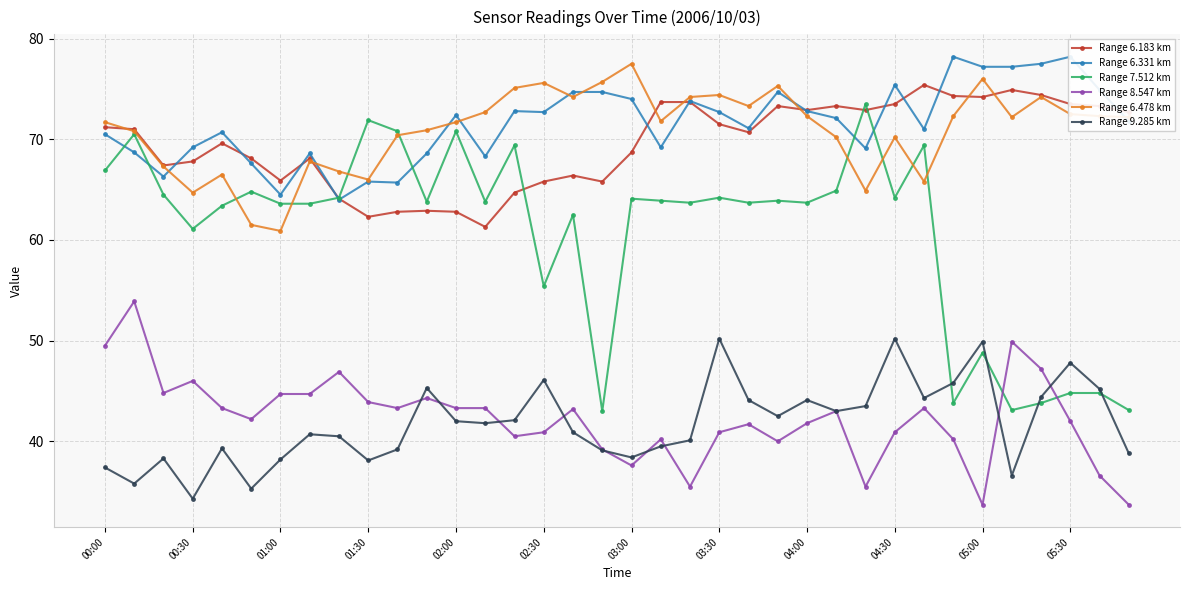

Which series has the widest spread of values?

Range 7.512 km